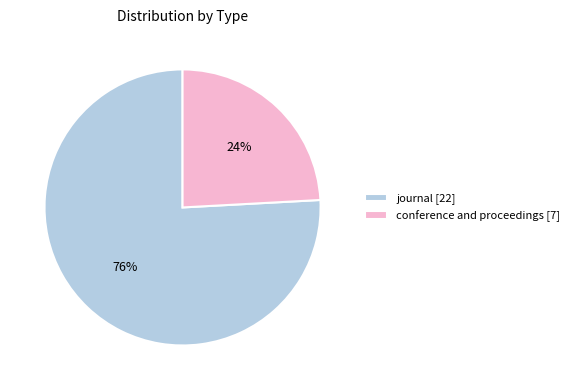

Rank the categories by value from highest to lowest.

journal, conference and proceedings